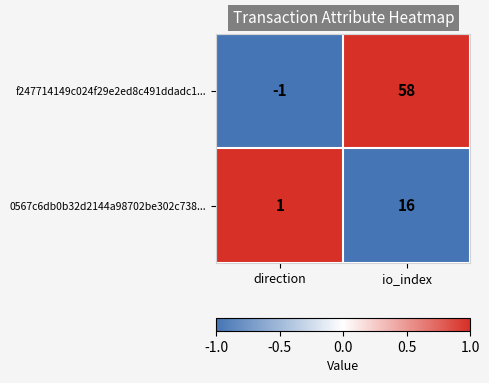

Reading left to right, list all the values displayed in this chart.

f247714149c024f29e2ed8c491ddadc1...: direction=-1	io_index=58
0567c6db0b32d2144a98702be302c738...: direction=1	io_index=16